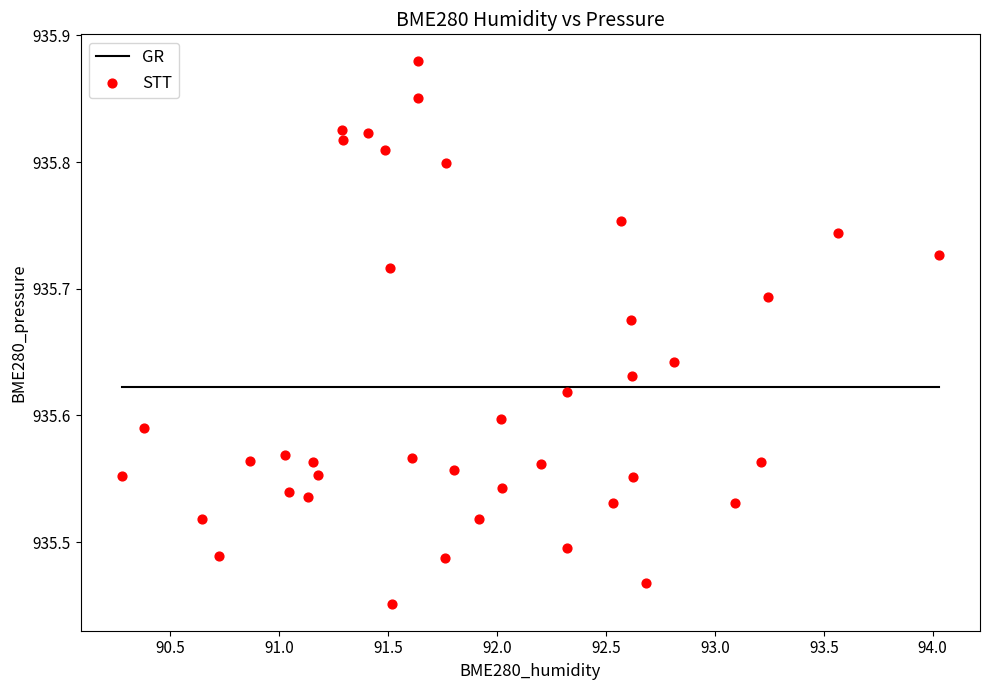

What is the range of X values (max minus min)?

3.8